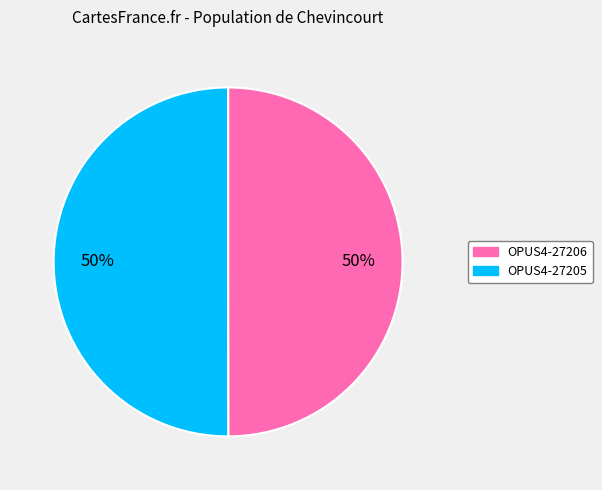

How many slices are in this pie chart?

2